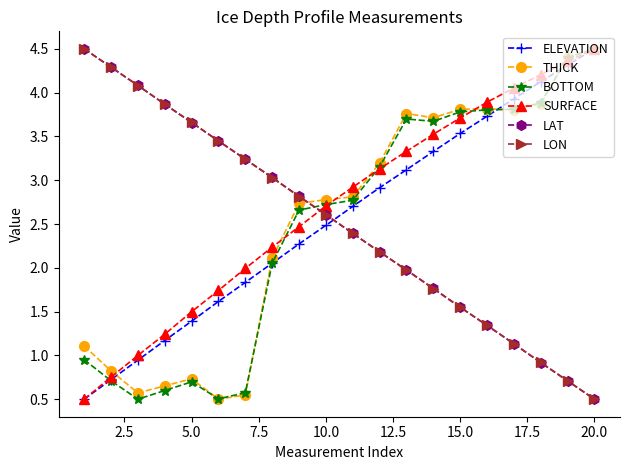

What is the highest value of the BOTTOM series?

4.5